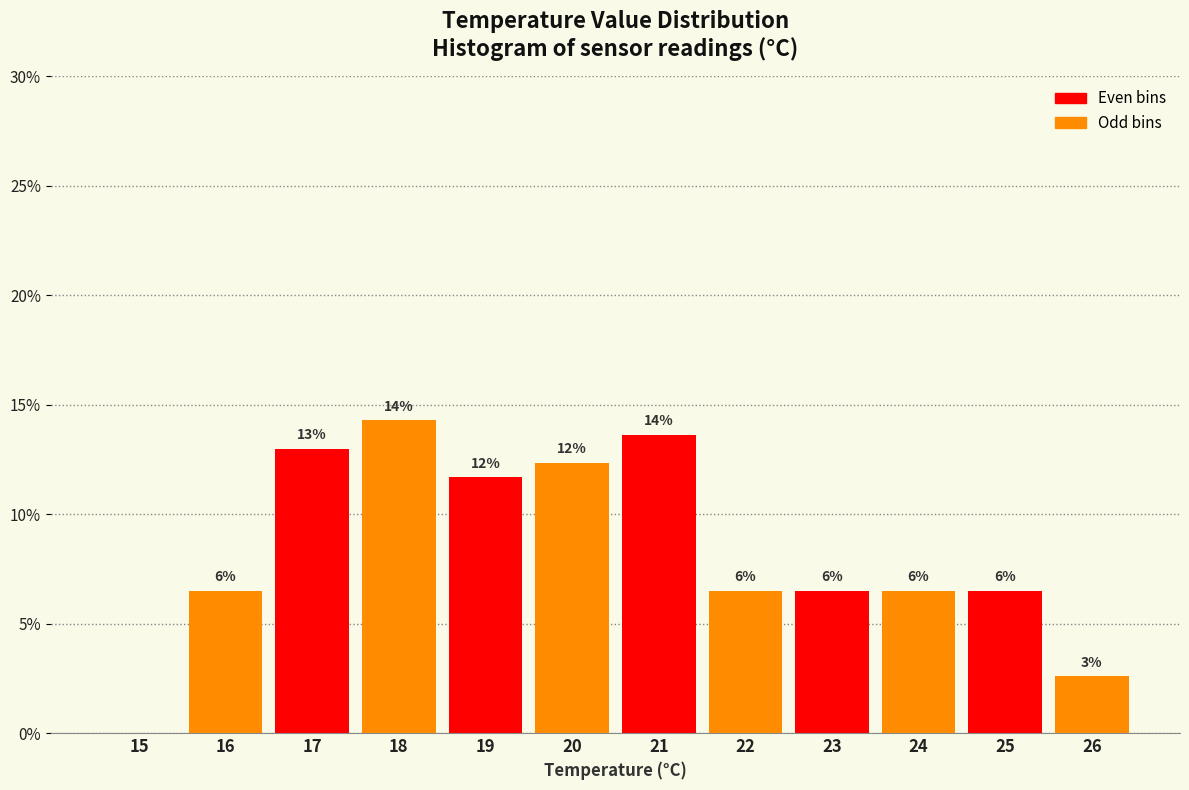

Are the bars horizontal?

No